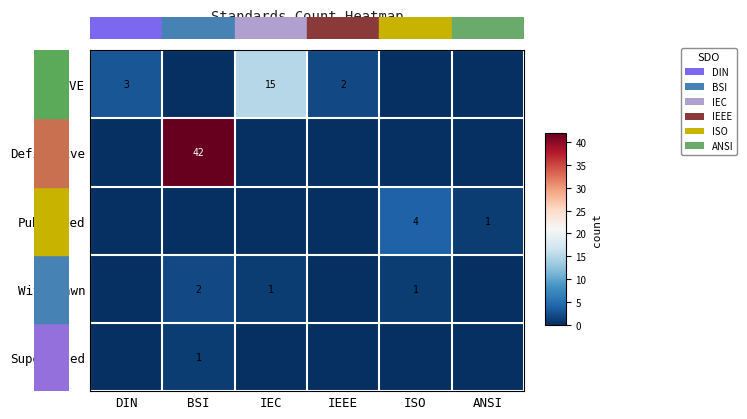

Is it true that Withdrawn equals 2 at BSI?

True